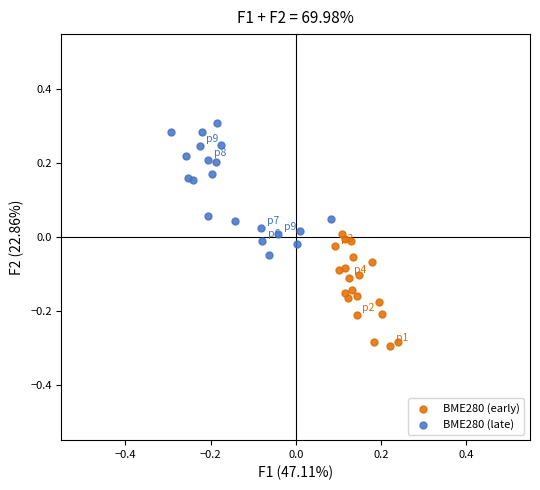

Which series has the largest Y range (max minus min)?

BME280 (late)